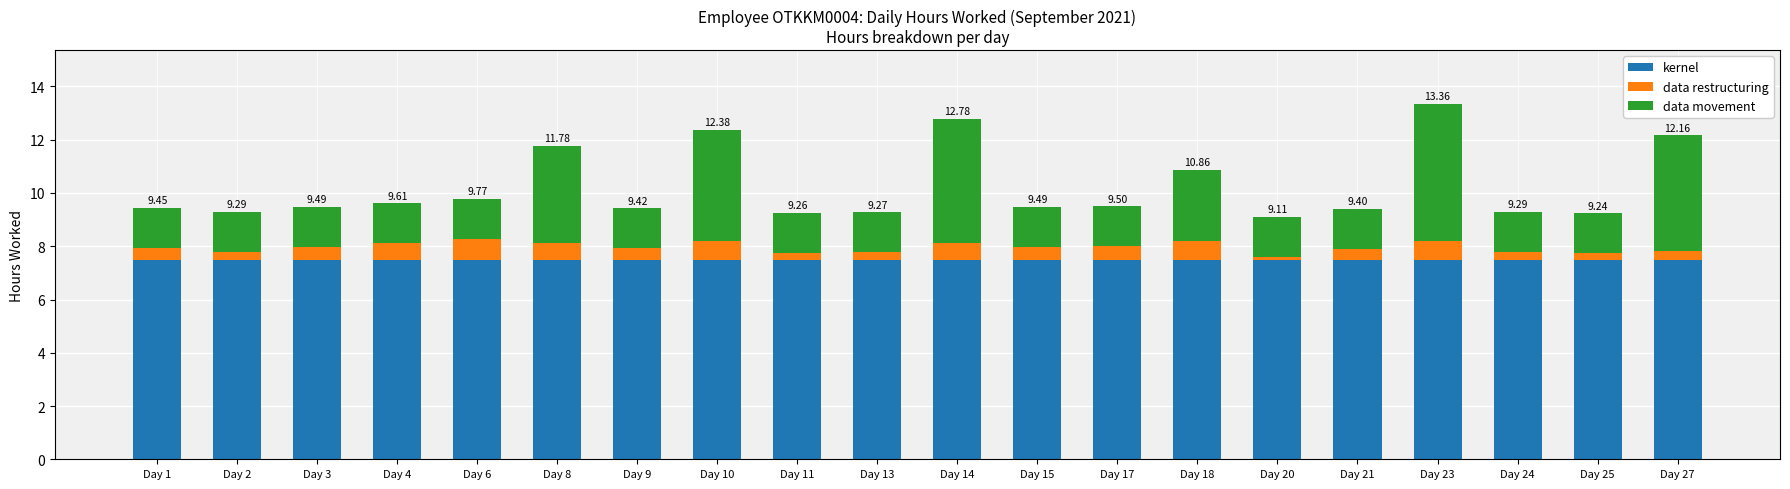

What is the sum of the kernel values at Day 4 and Day 10?

15.0